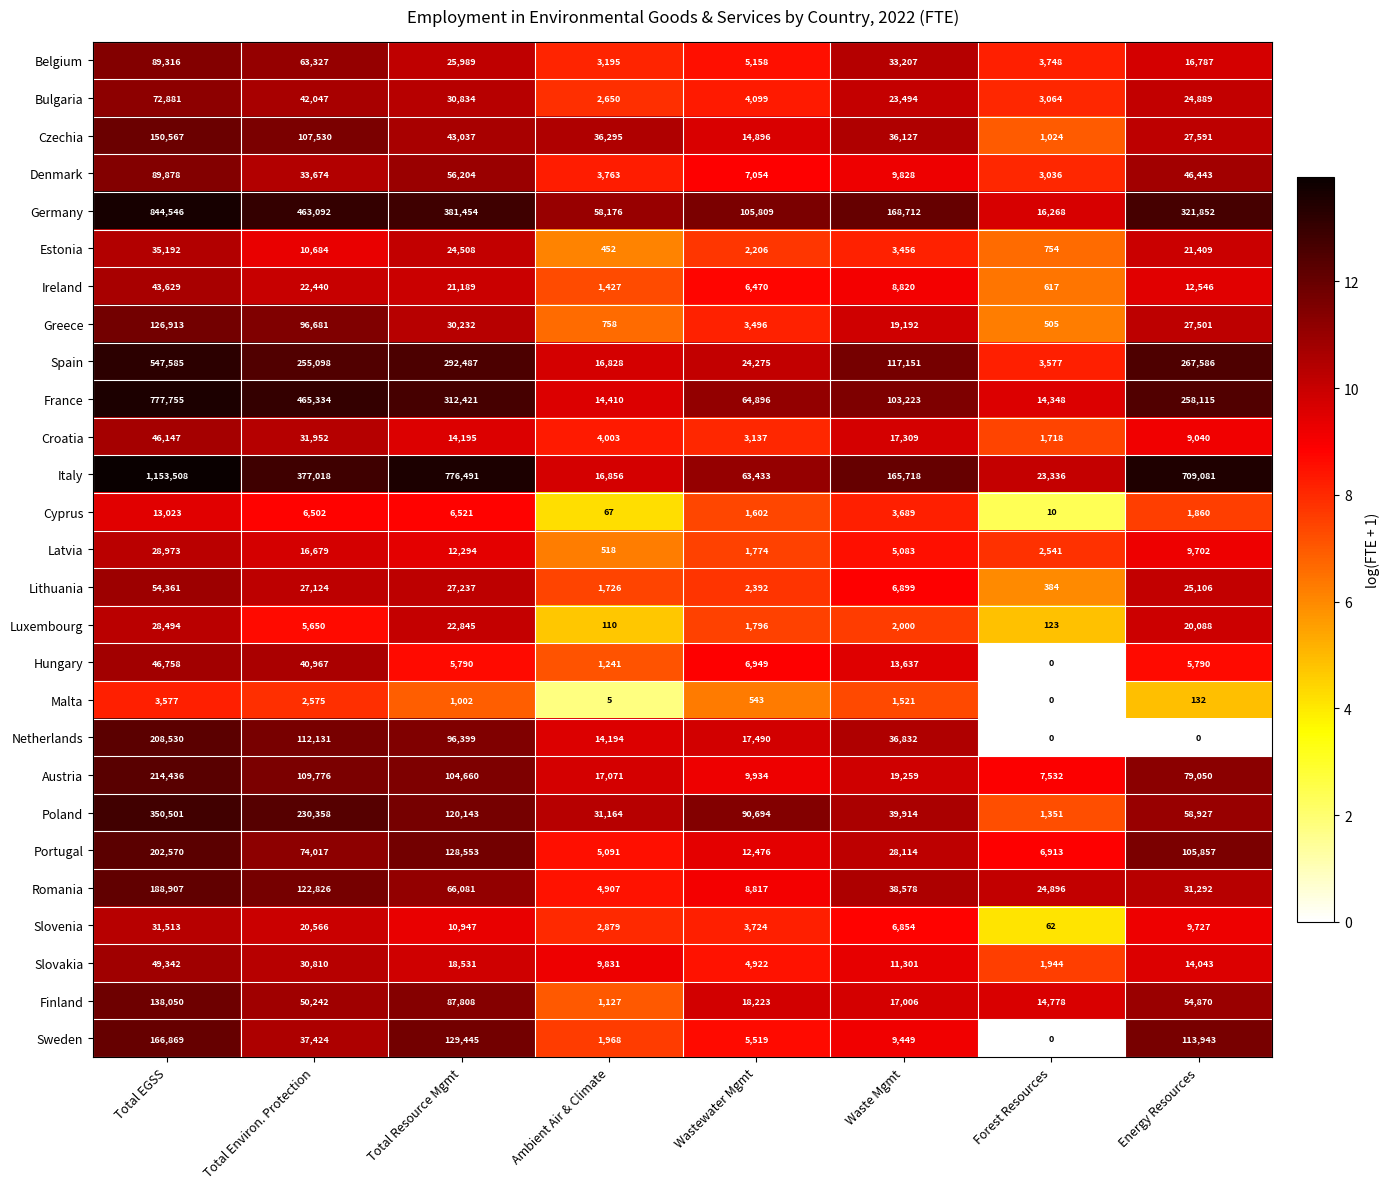

What is the highest value of the Lithuania series?

54361